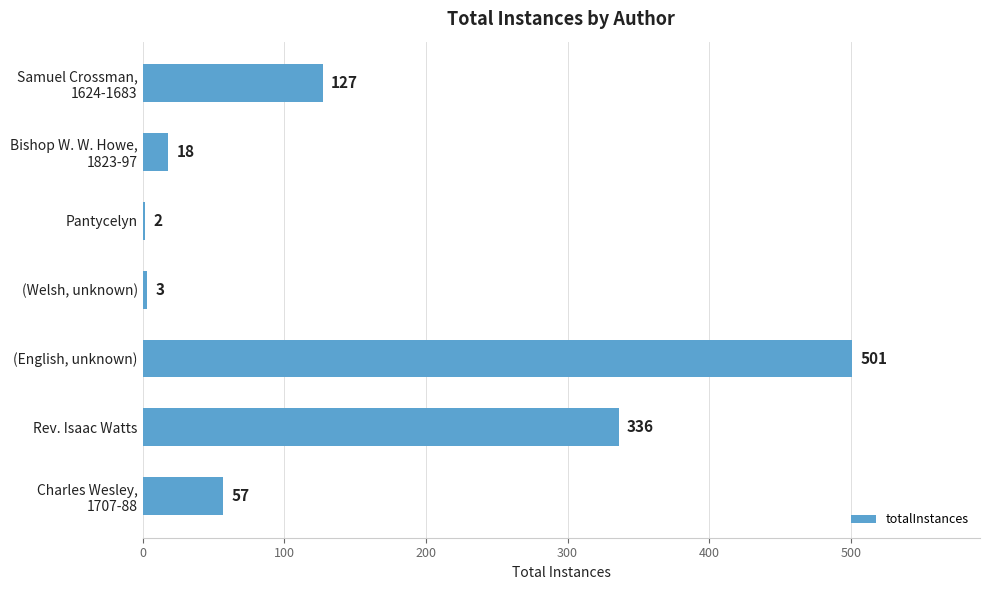

How many bars are there in total?

7